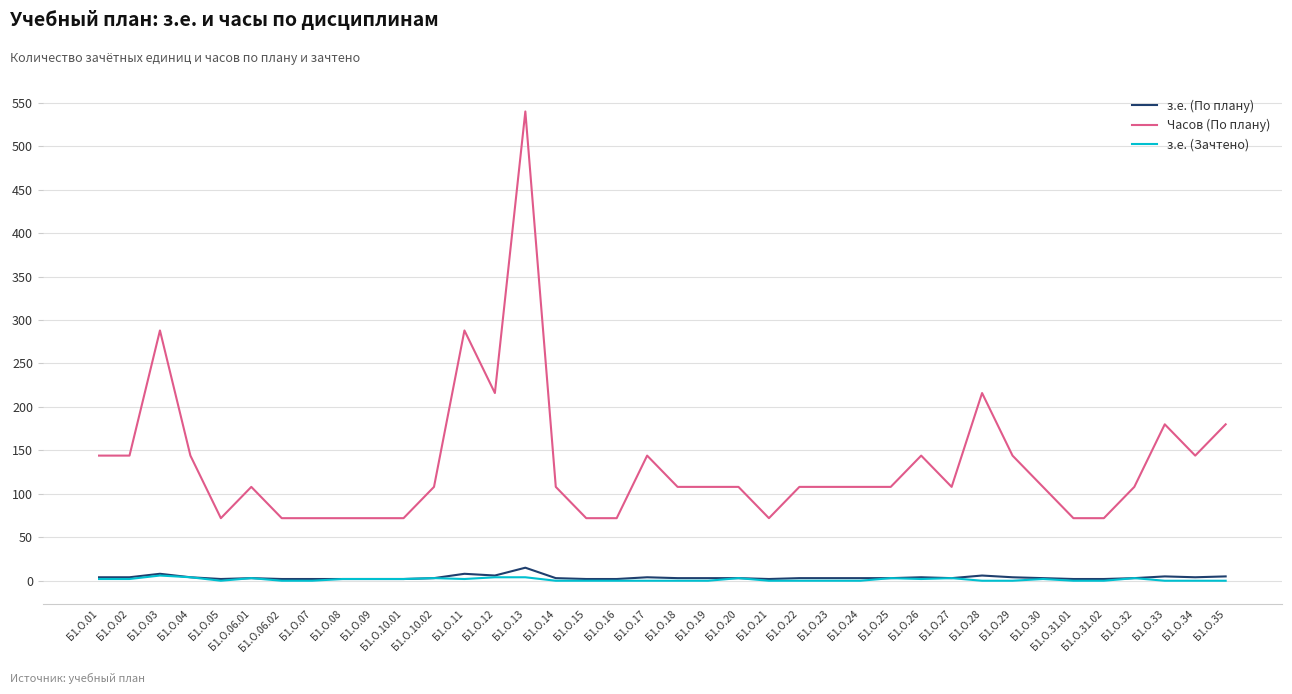

At which category is the sum across all series the highest?

Б1.О.13